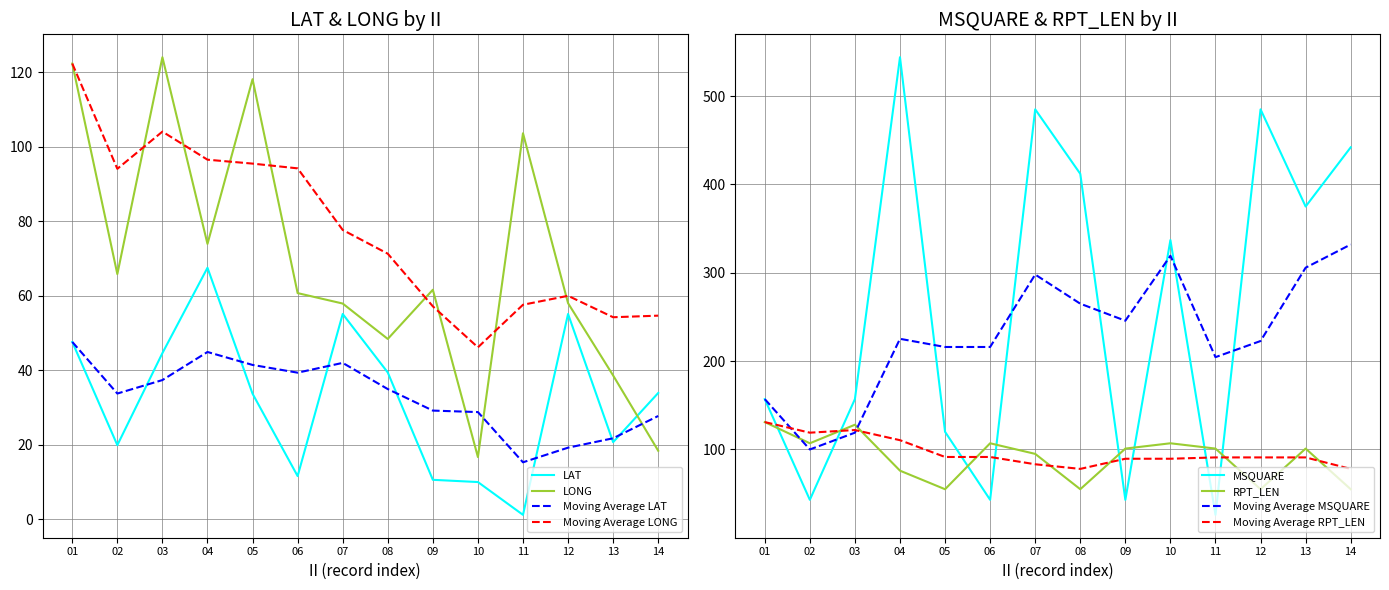

What is the difference between the second highest and second lowest values in the LONG series?

103.9